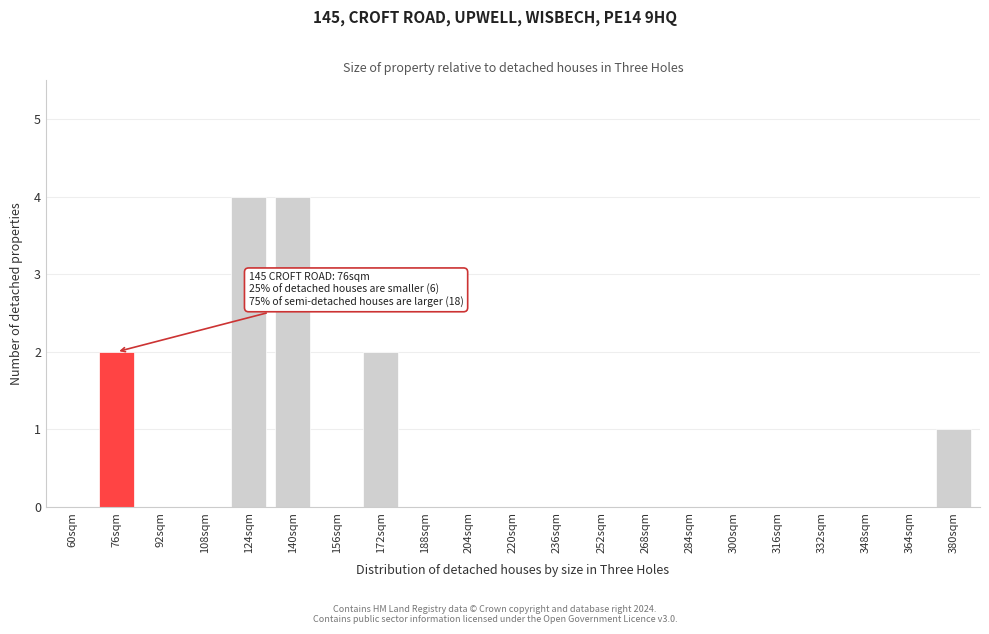

Reading left to right, what are all the values shown in this chart?

60sqm=0	76sqm=2	92sqm=0	108sqm=0	124sqm=4	140sqm=4	156sqm=0	172sqm=2	188sqm=0	204sqm=0	220sqm=0	236sqm=0	252sqm=0	268sqm=0	284sqm=0	300sqm=0	316sqm=0	332sqm=0	348sqm=0	364sqm=0	380sqm=1